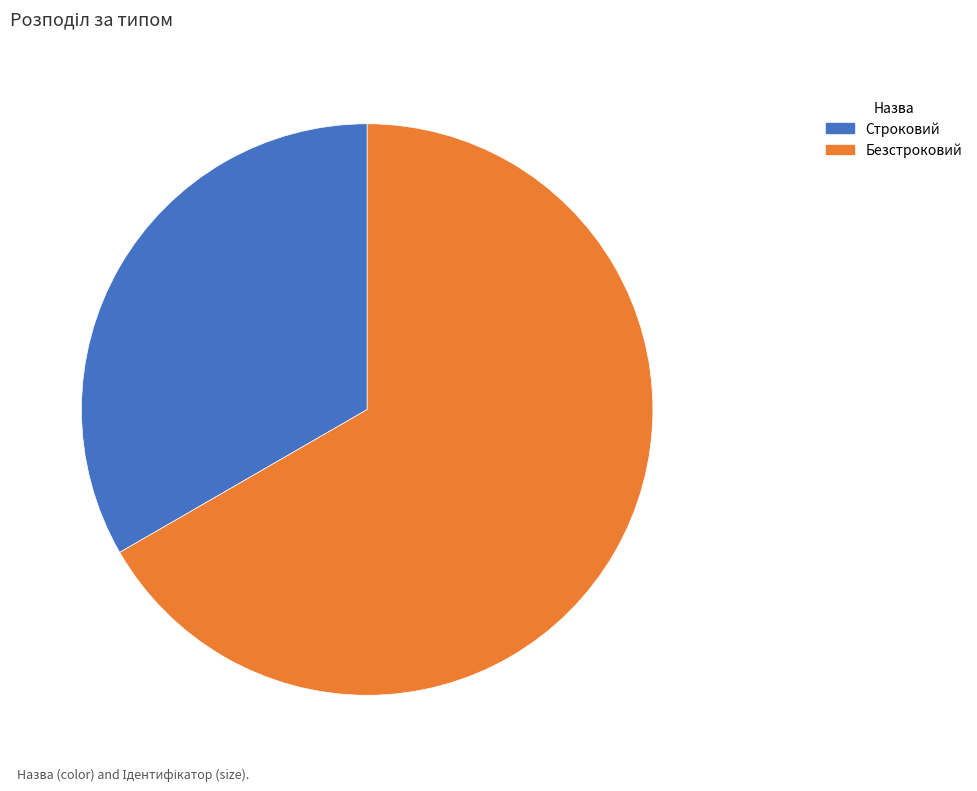

Rank the categories by value from highest to lowest.

Безстроковий, Строковий